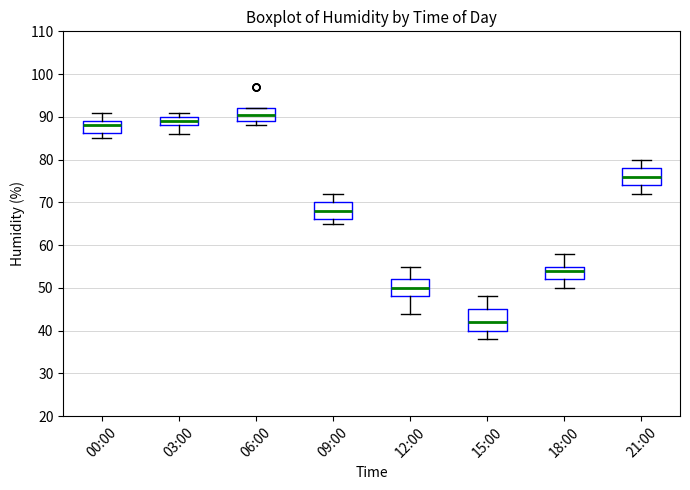

Reading left to right, read every box against the y-axis: the position of its median line, the range the box covers, and the ends of its whiskers. The values are not printed on the chart, so give them approximately, as read against the axis.

00:00: median 88, box 86 to 89, whiskers 85 to 91
03:00: median 89, box 88 to 90, whiskers 86 to 91
06:00: median 91, box 89 to 92, whiskers 88 to 92
09:00: median 68, box 66 to 70, whiskers 65 to 72
12:00: median 50, box 48 to 52, whiskers 44 to 55
15:00: median 42, box 40 to 45, whiskers 38 to 48
18:00: median 54, box 52 to 55, whiskers 50 to 58
21:00: median 76, box 74 to 78, whiskers 72 to 80